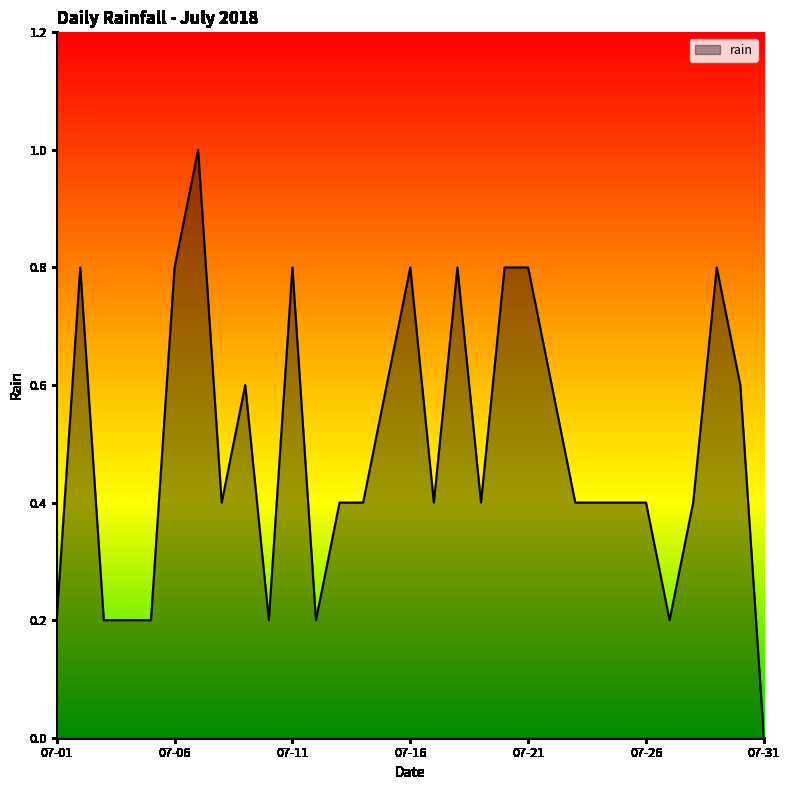

What is the difference between the maximum and minimum values?

1.0